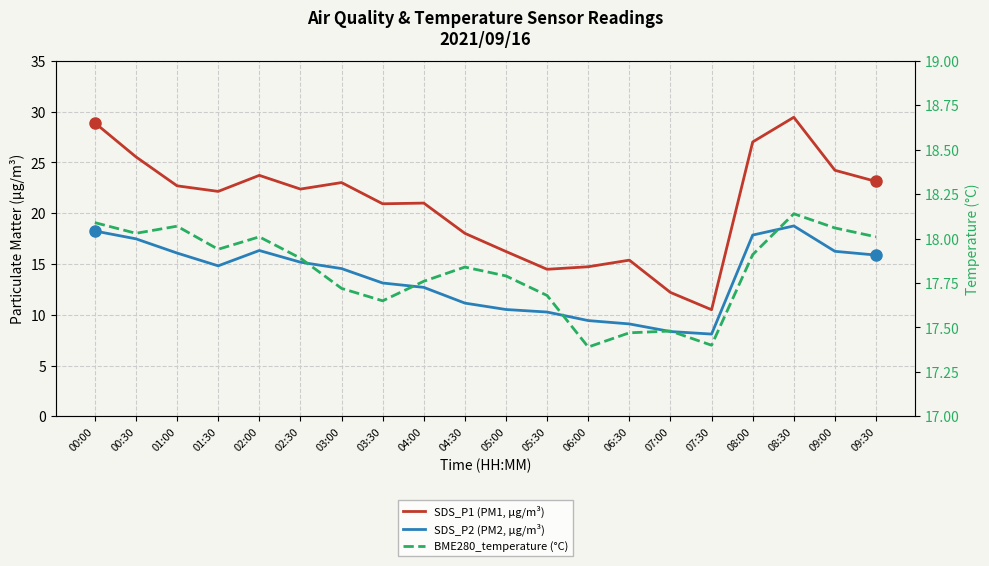

What is the value of the BME280_temperature (°C) point at the 13th from the left?

17.4